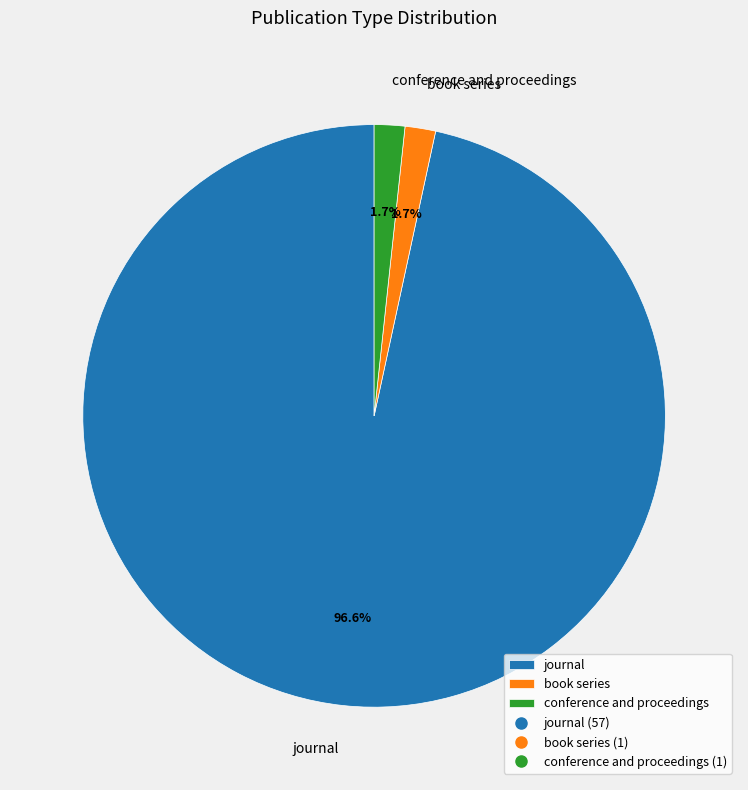

The journal slice represents 83% of the pie. True or false?

False